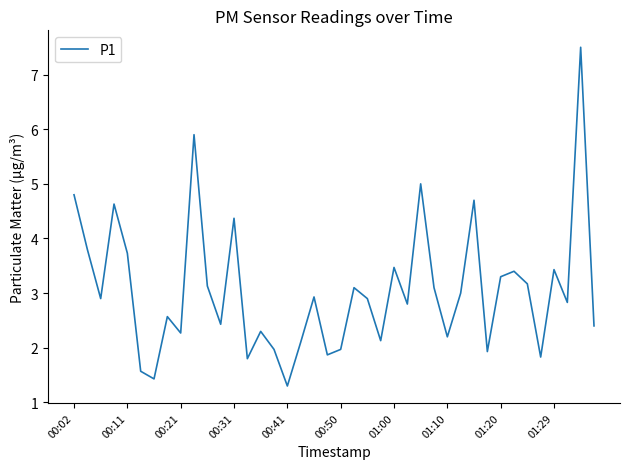

What is the greatest value displayed?

7.5